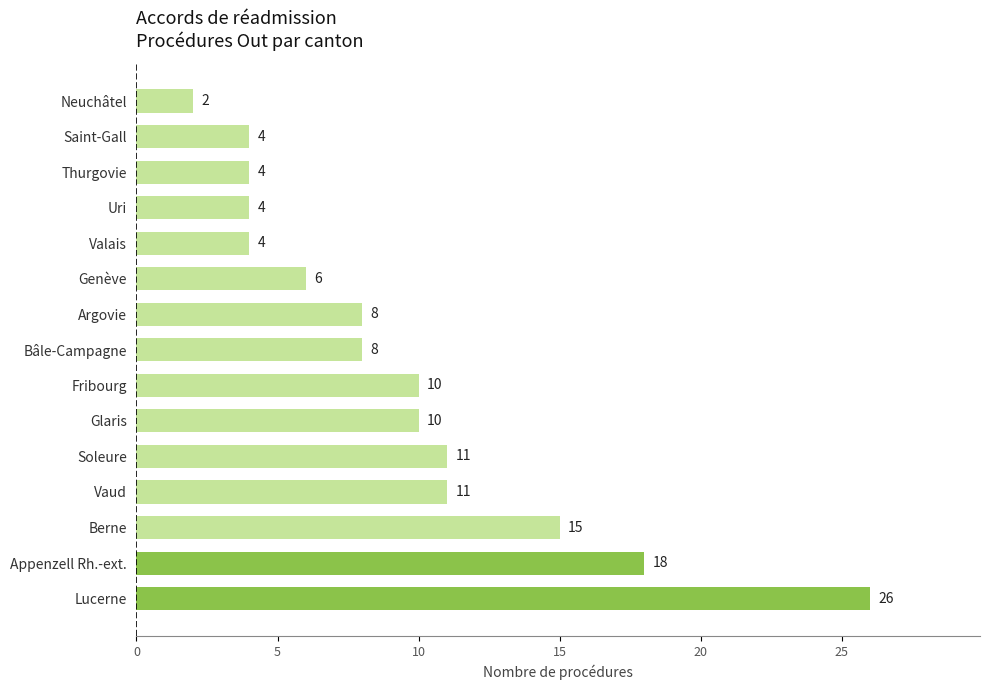

Reading bottom to top, extract all data points from this chart.

Lucerne=26	Appenzell Rh.-ext.=18	Berne=15	Vaud=11	Soleure=11	Glaris=10	Fribourg=10	Bâle-Campagne=8	Argovie=8	Genève=6	Valais=4	Uri=4	Thurgovie=4	Saint-Gall=4	Neuchâtel=2